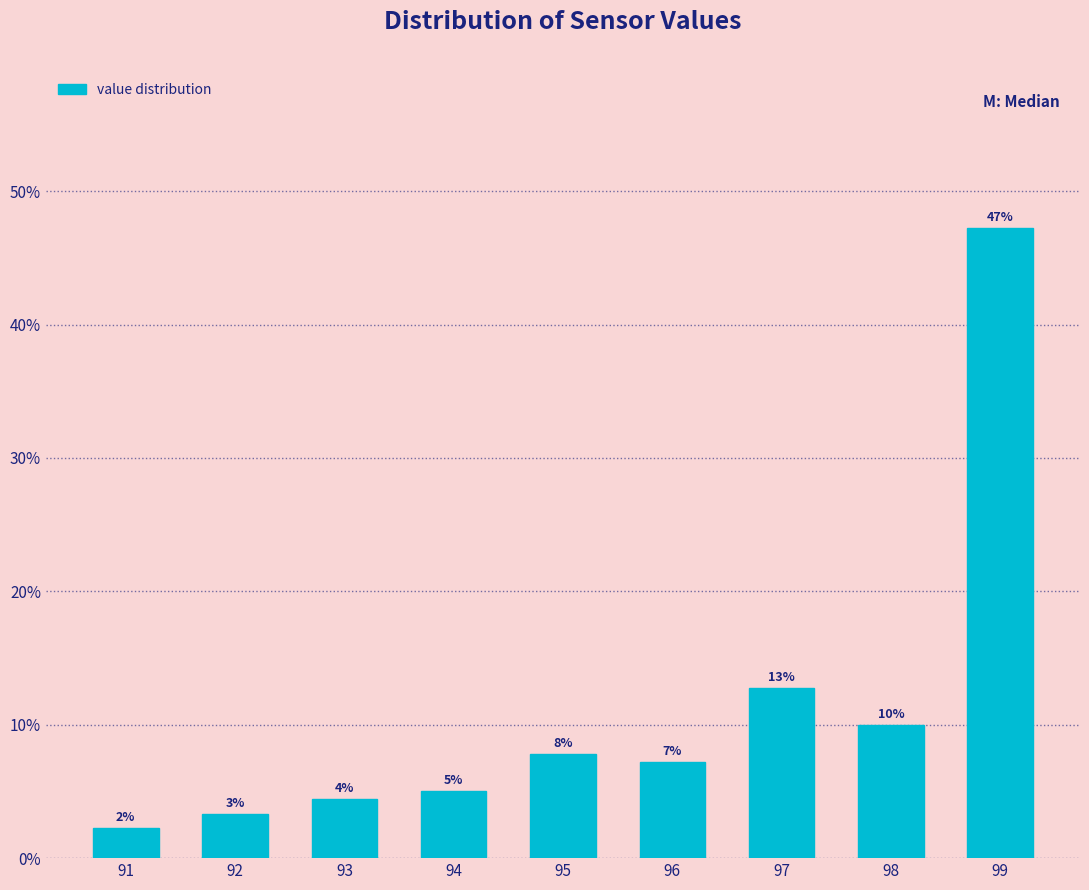

Are the bars horizontal?

No